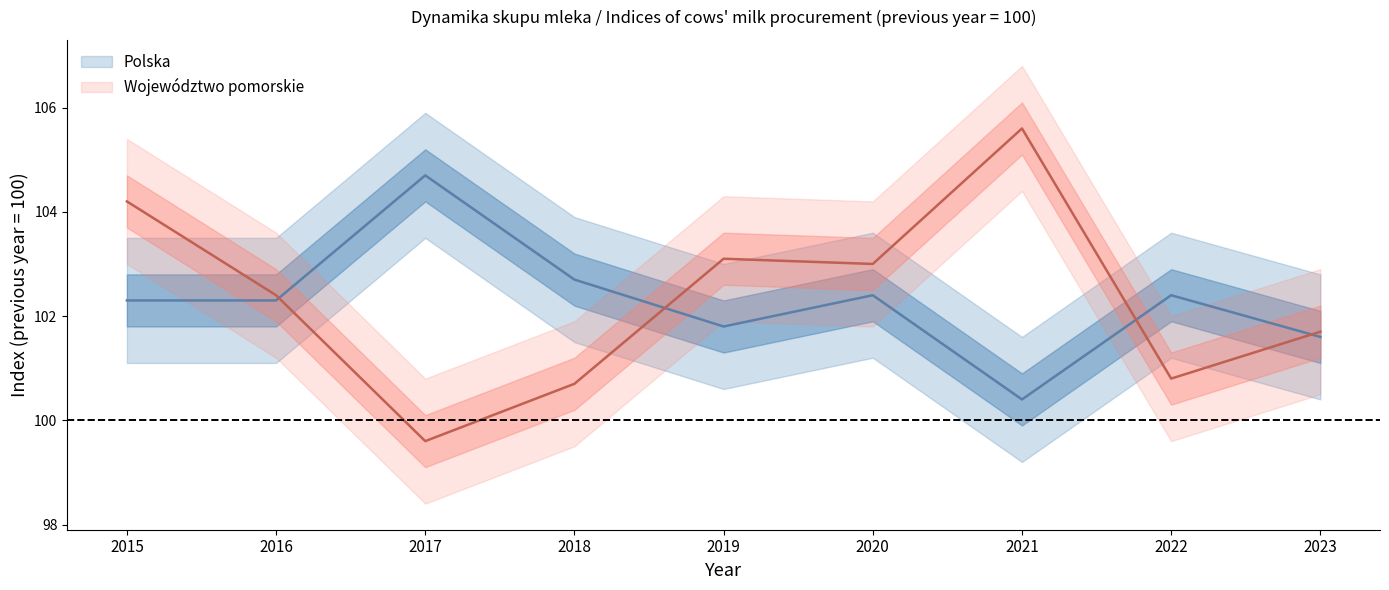

What is the maximum value for Województwo pomorskie?

105.6